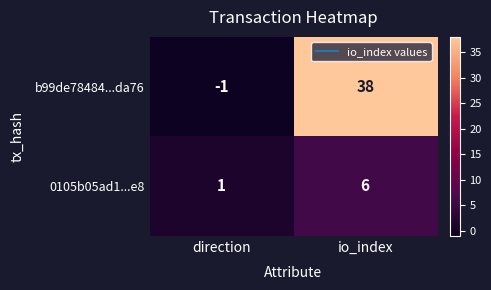

At how many categories does at least one series exceed 0?

2